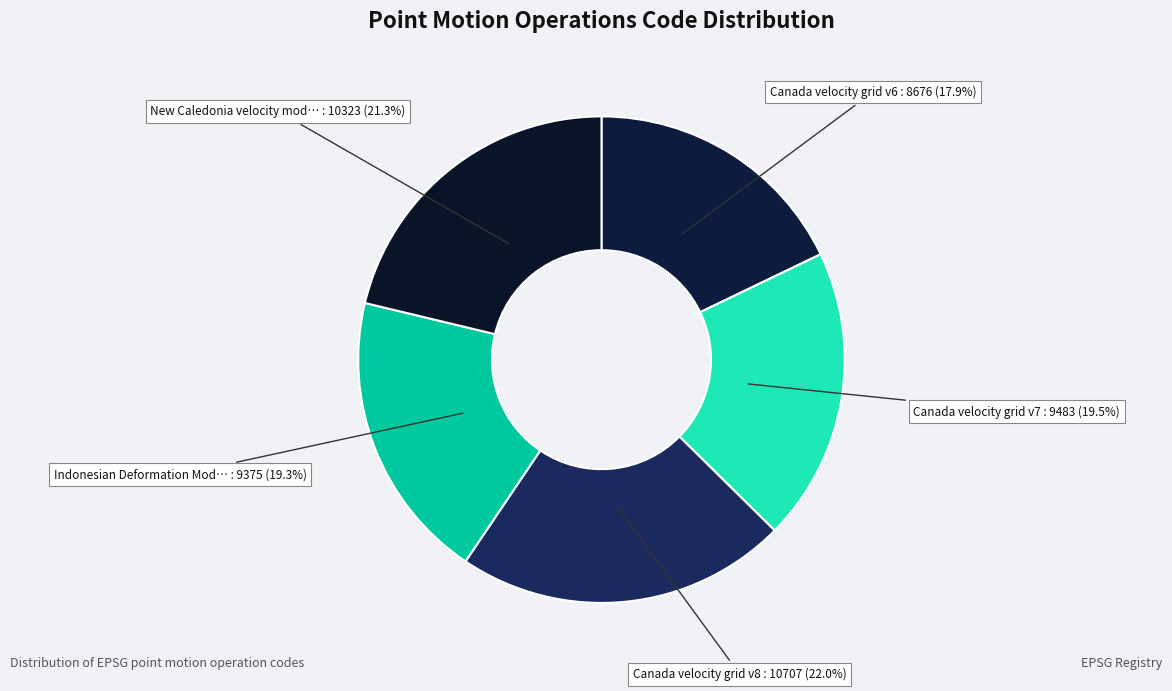

Count the number of slices in the pie.

5